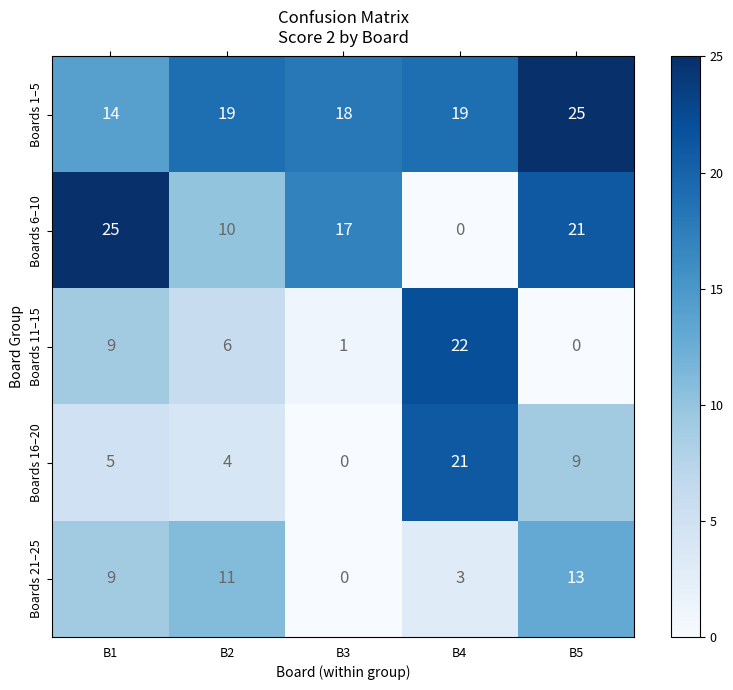

The Boards 21–25 series shows 3 at B1. True or false?

False